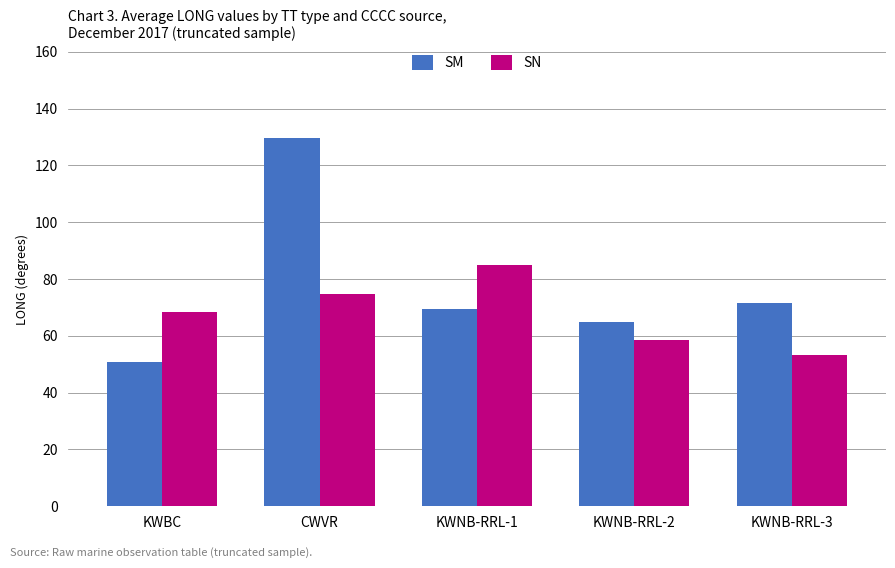

What are all the series names shown in the legend?

SM, SN